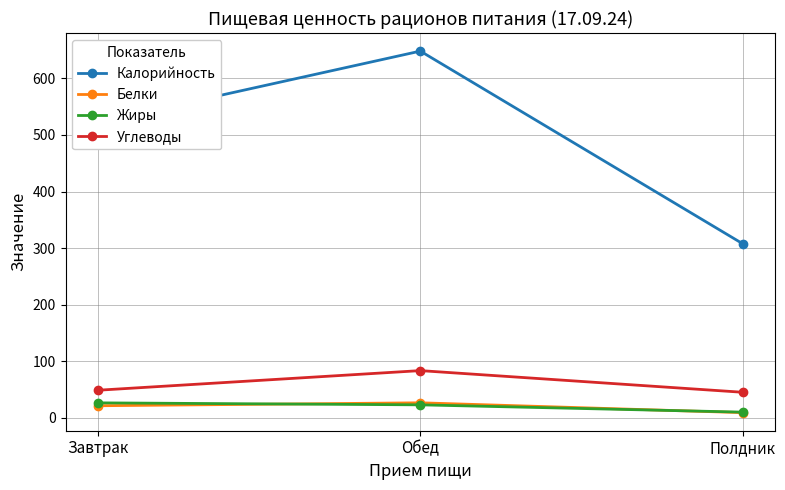

How many data points in Углеводы are above 48?

2